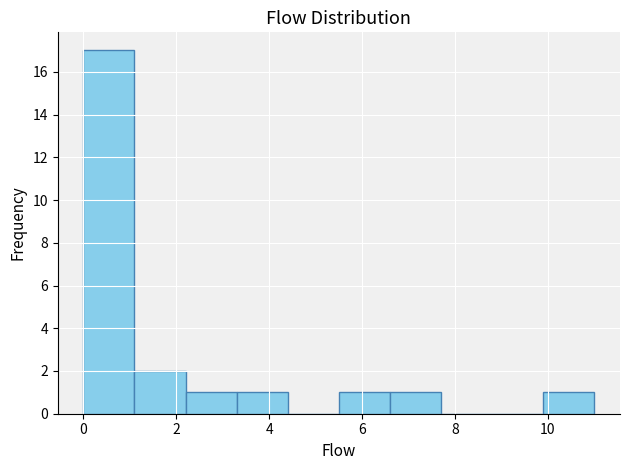

Reading left to right, transcribe this chart: for each bar, give the range it covers on the x-axis and its height. Neither the bar edges nor the heights are printed on the chart, so give them approximately, as read against the axes.

0.0 to 1.1: 17
1.1 to 2.2: 2
2.2 to 3.3: 1
3.3 to 4.4: 1
4.4 to 5.5: 0
5.5 to 6.6: 1
6.6 to 7.7: 1
7.7 to 8.8: 0
8.8 to 9.9: 0
9.9 to 11.0: 1